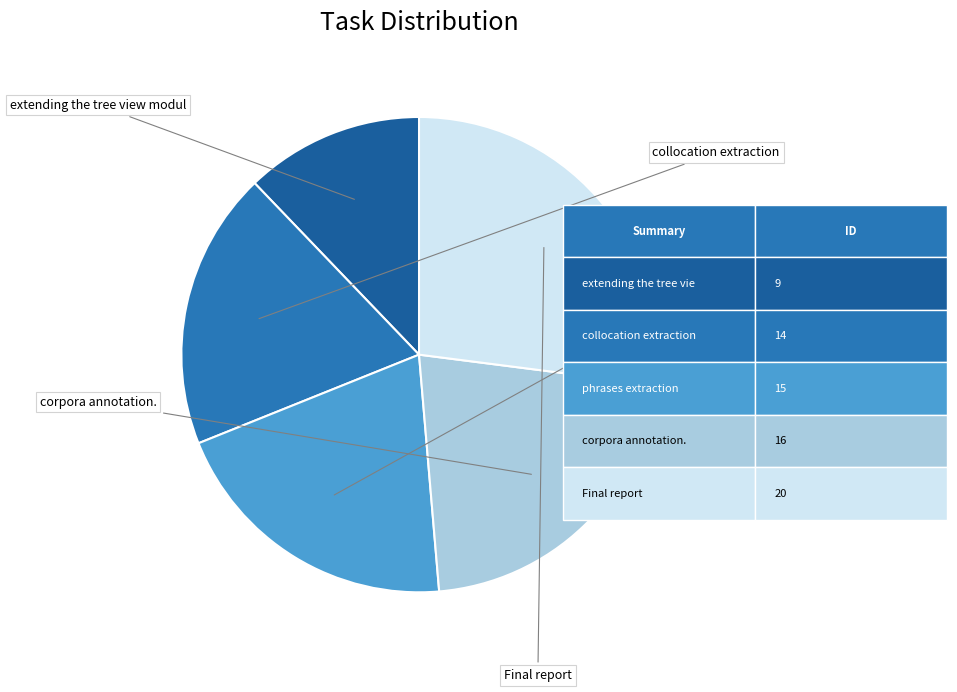

Rank the categories by value from lowest to highest.

extending the tree view modul, collocation extraction, phrases extraction, corpora annotation., Final report